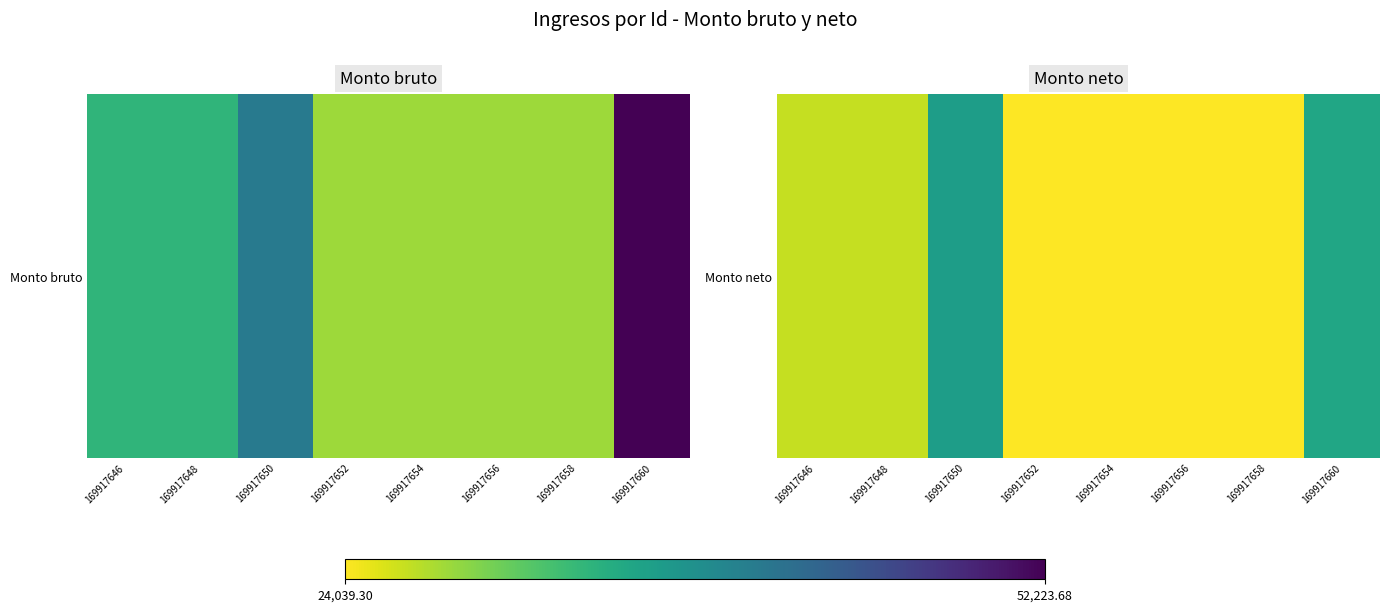

True or false: the data shows 26537.8 at 169917648.

True